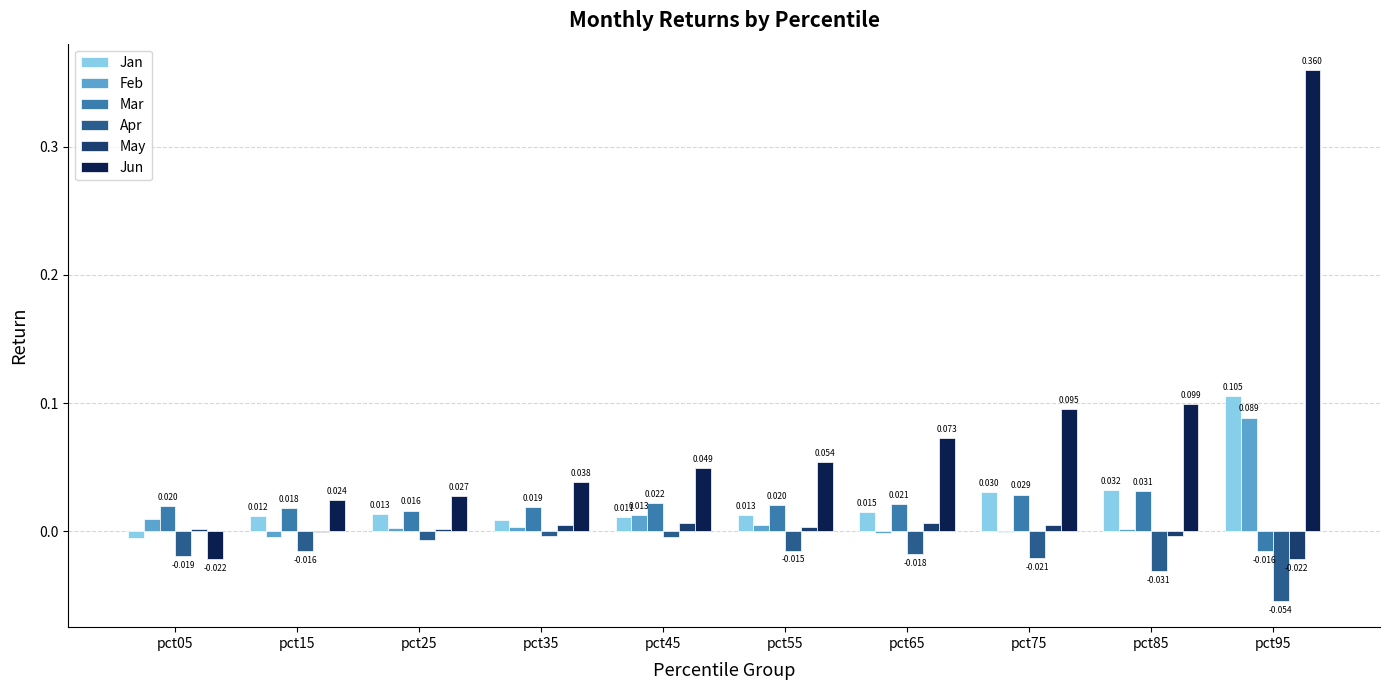

Is the value of Apr at pct65 greater than the value of Jan at pct65?

No